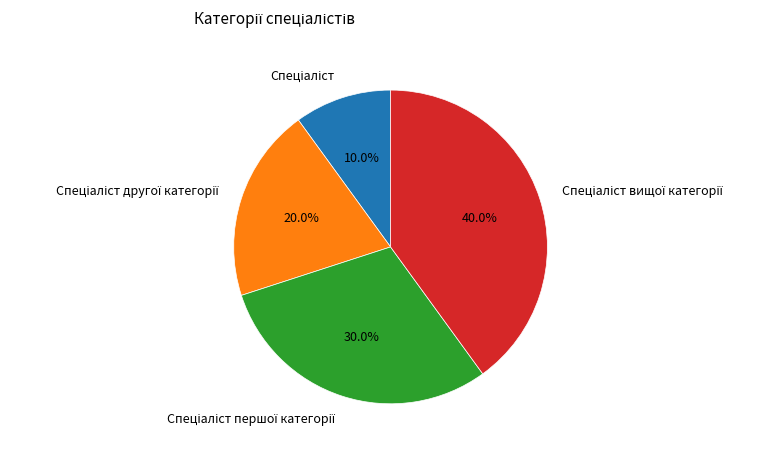

Is there a majority slice in this chart?

No